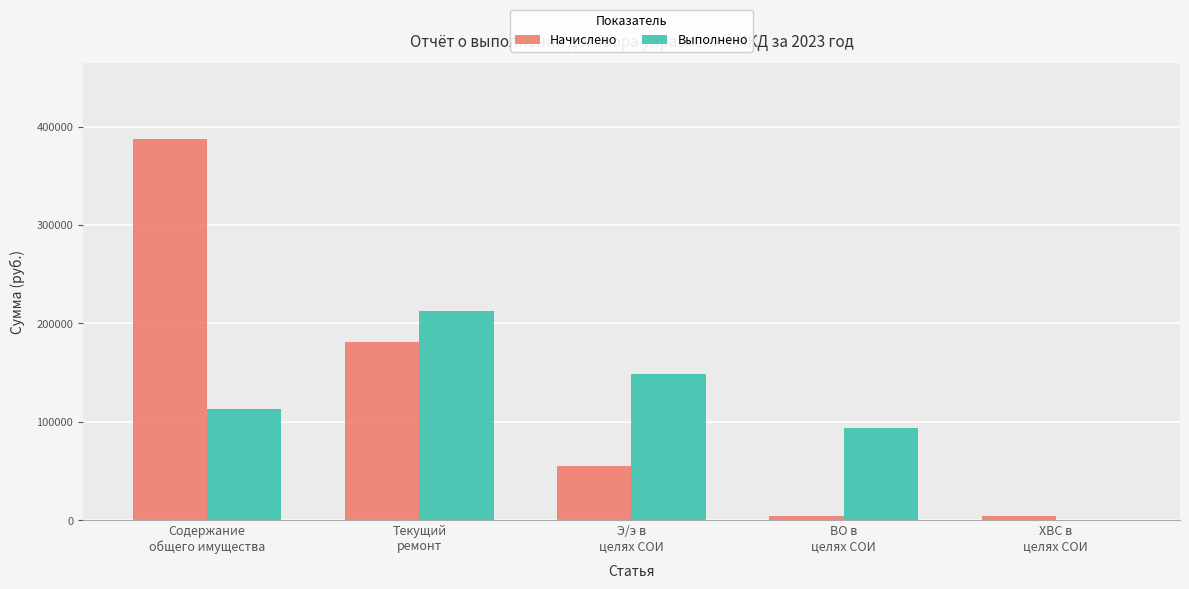

What are all the series names shown in the legend?

Начислено, Выполнено